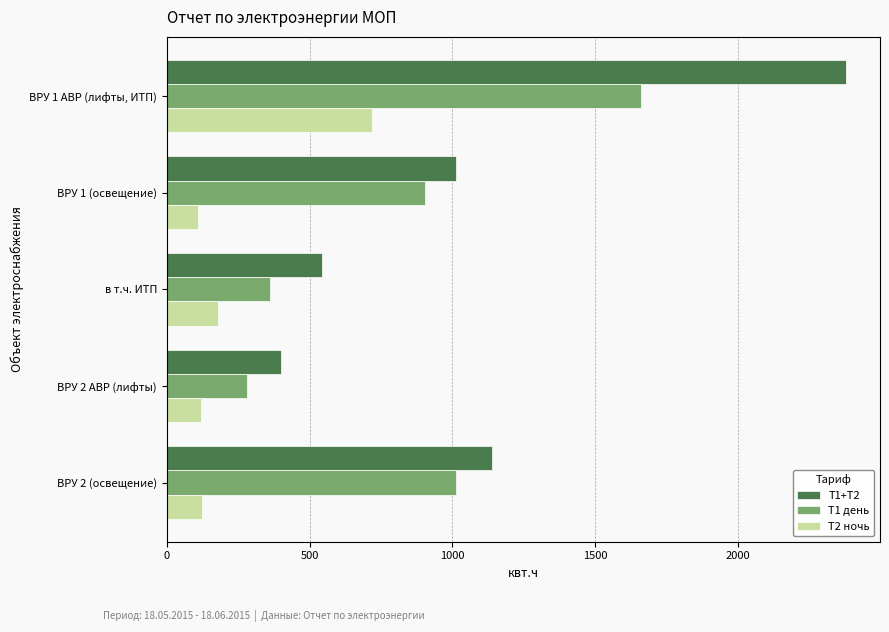

Rank the series by their maximum value, from highest to lowest.

Т1+Т2, Т1 день, Т2 ночь